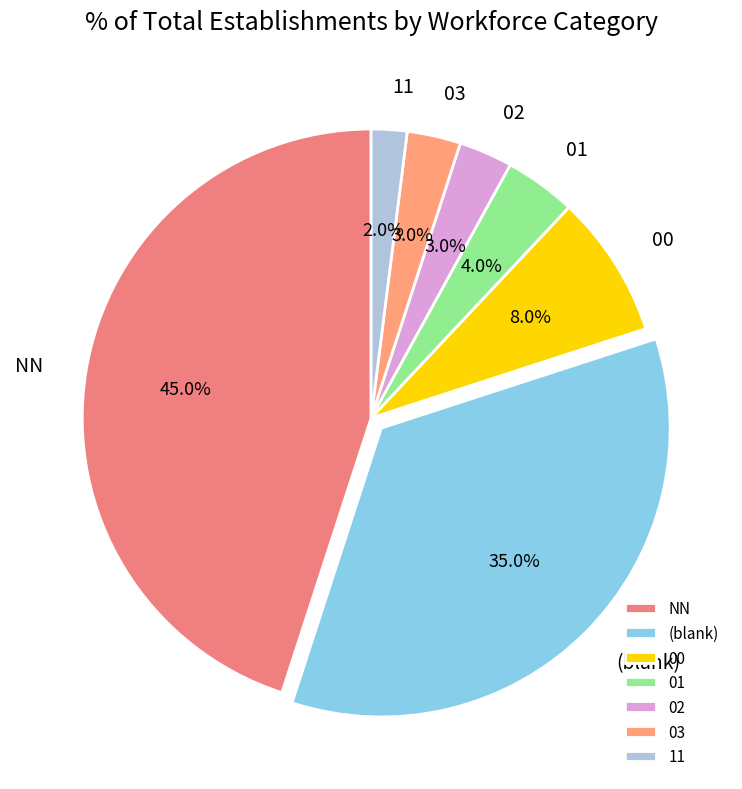

Between 02 and NN, which is larger?

NN